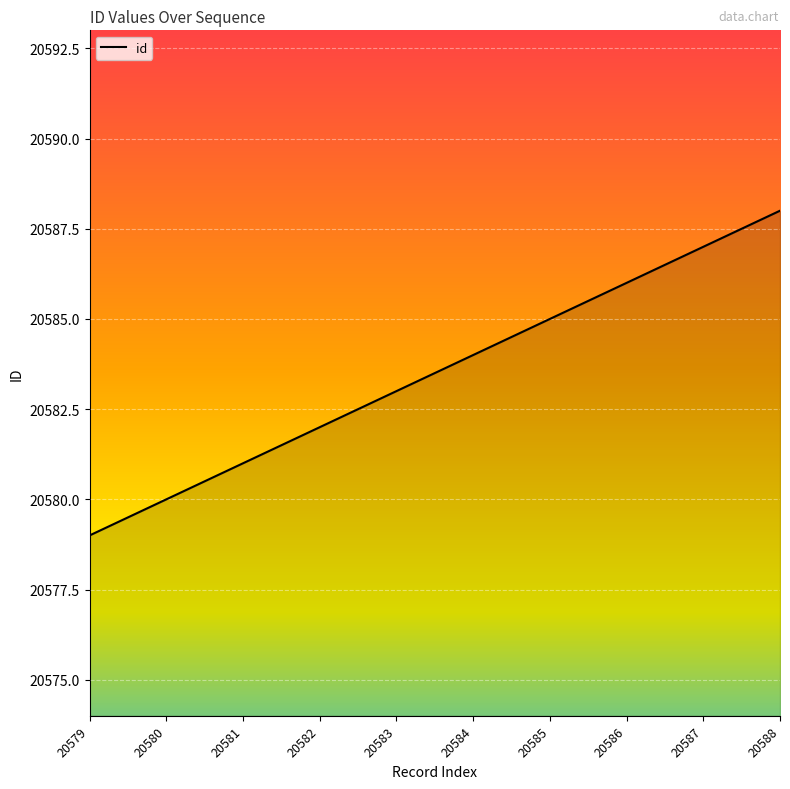

True or false: the data shows 20579 at 20579.

True